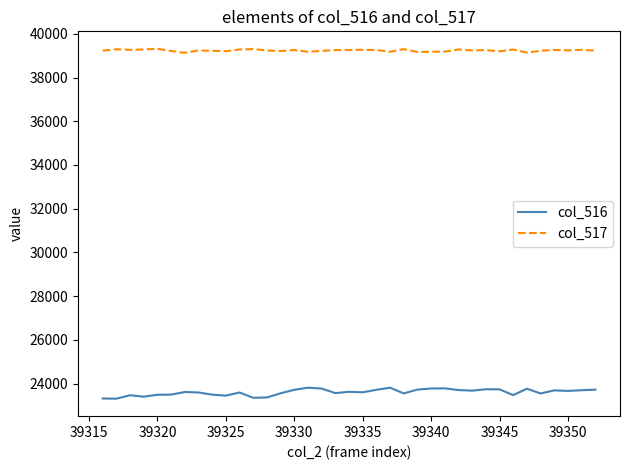

Which series has the widest spread of values?

col_516